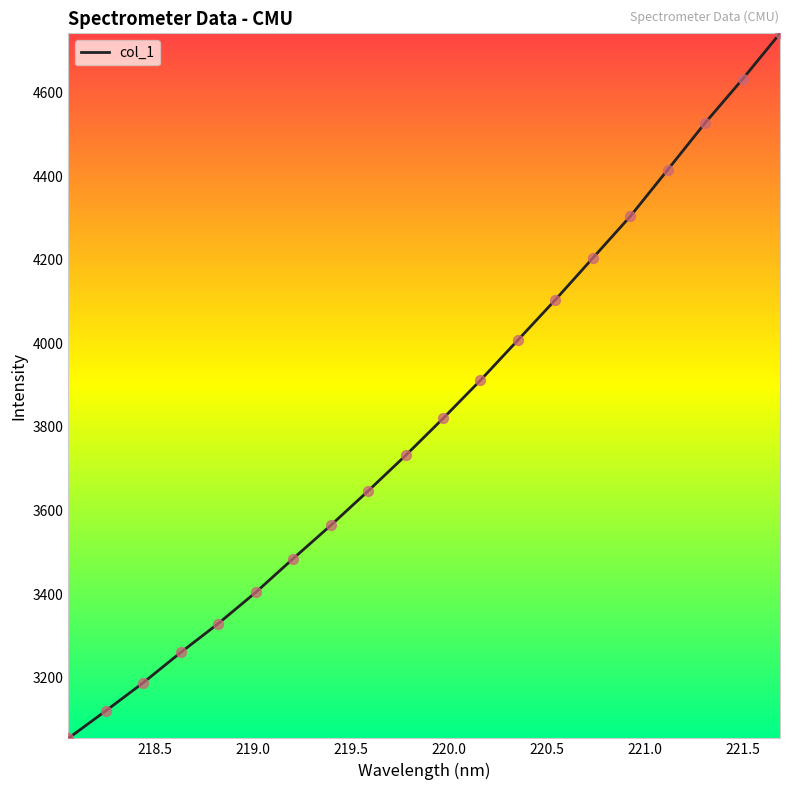

What is the greatest value displayed?

4741.8